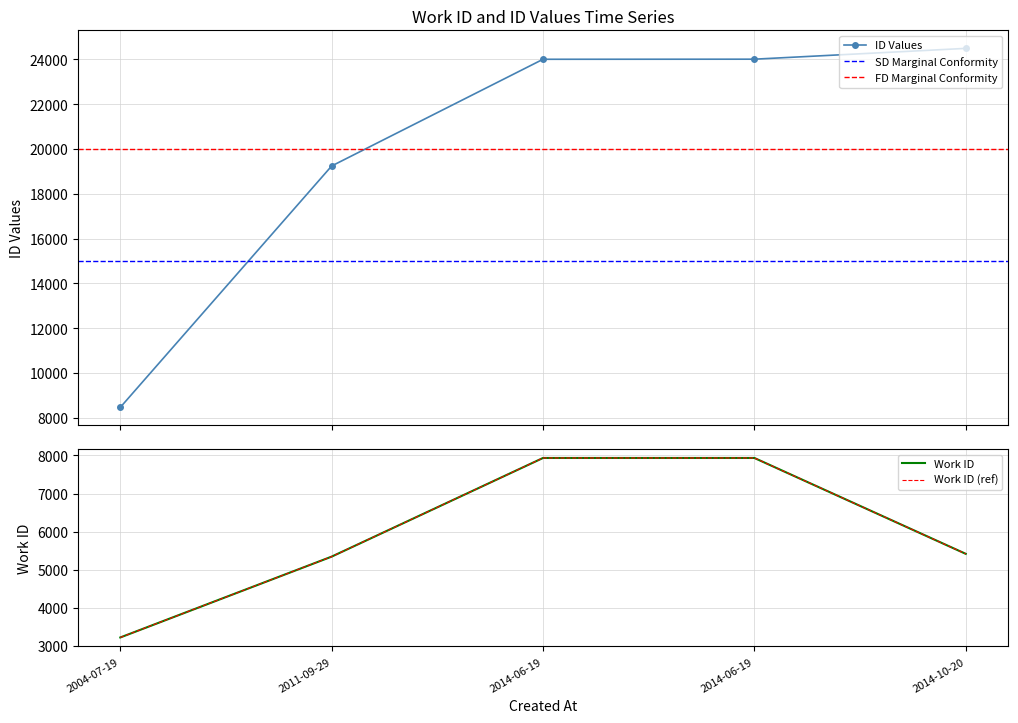

True or false: id and work_id cross at least once.

False